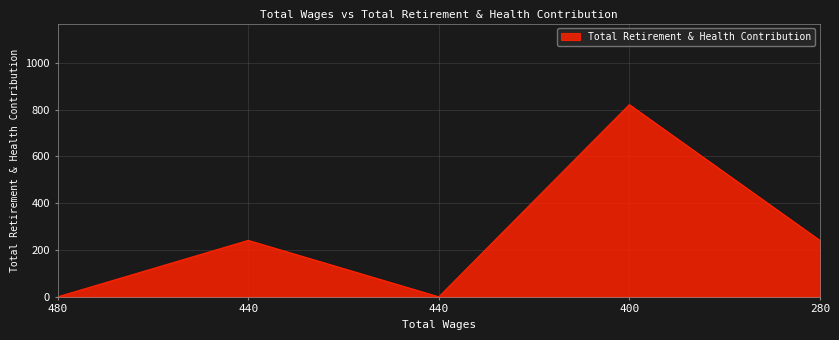

Count the number of categories in the chart.

5